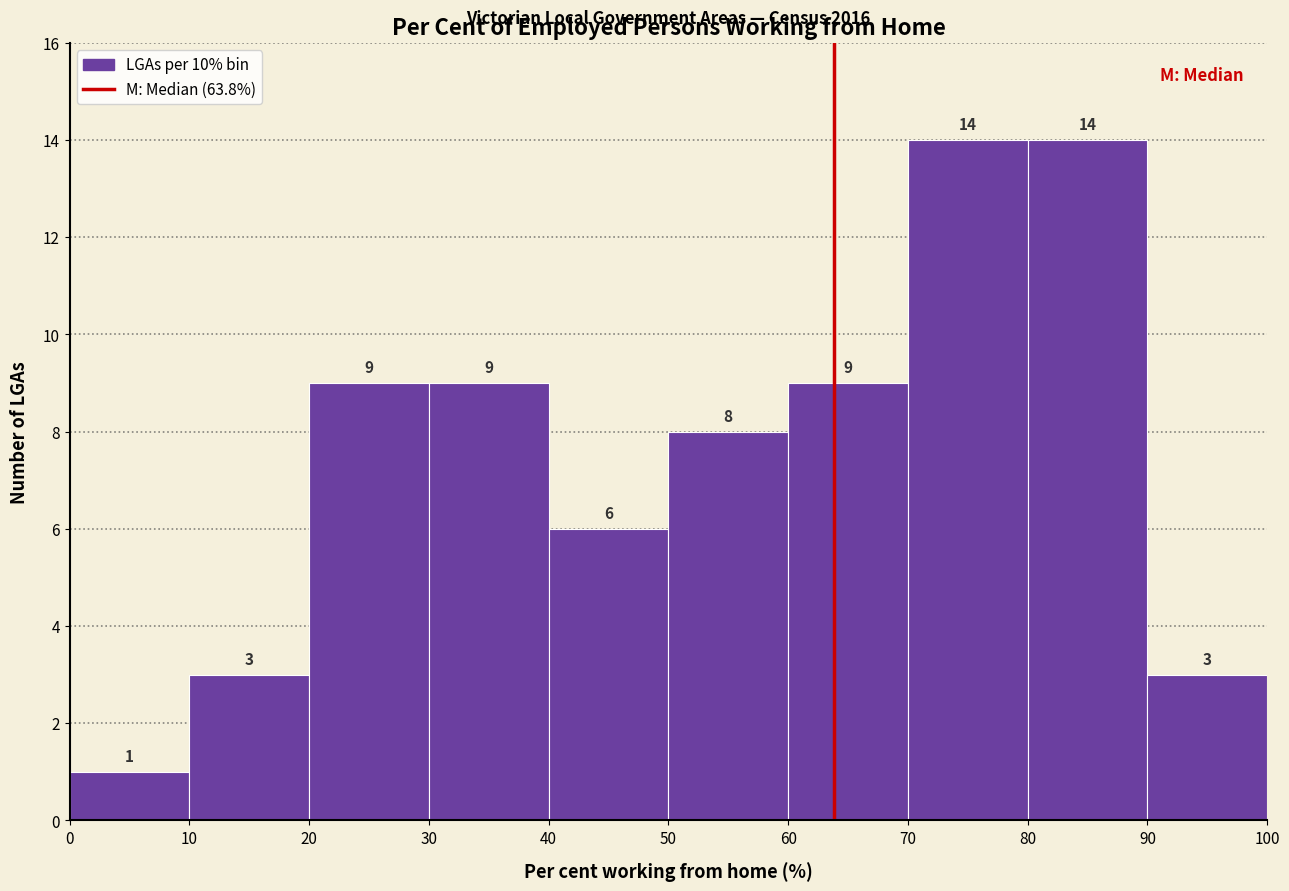

How tall is the bar that spans 80 to 90 on the x-axis?

14